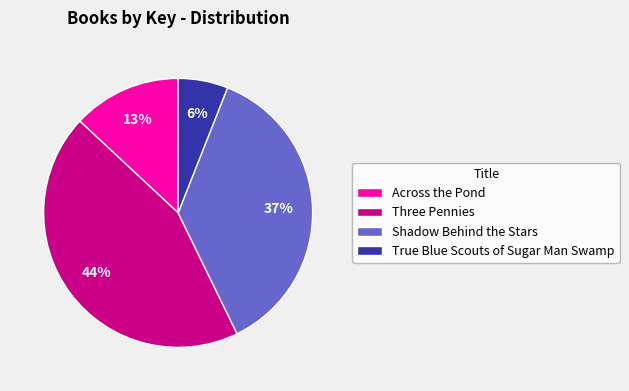

Which slice is the largest?

Three Pennies